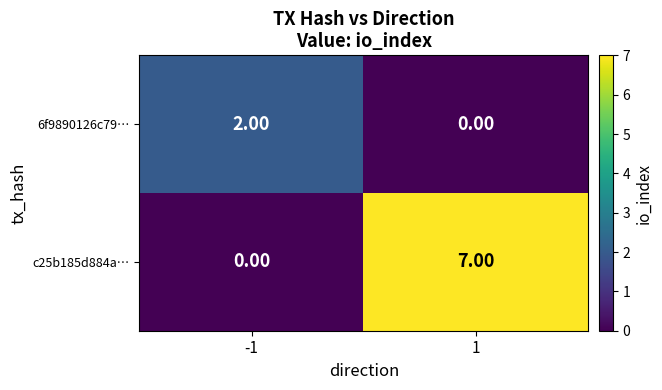

Which series has the largest total across all categories?

c25b185d884a…